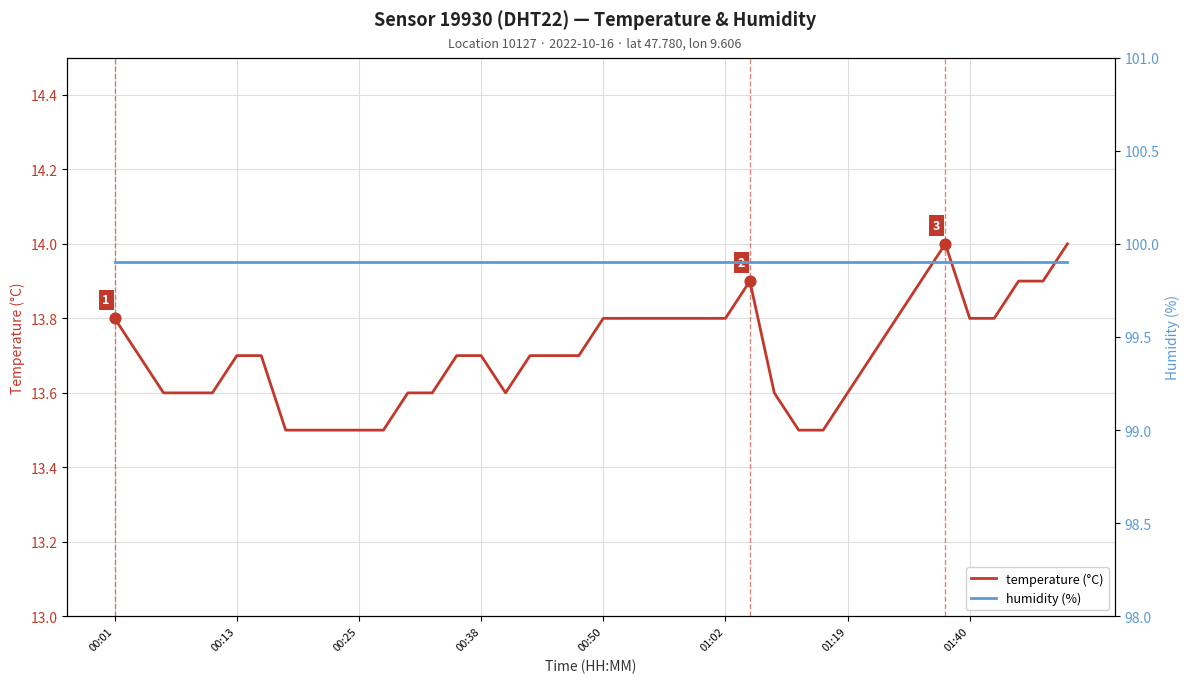

Is the value of temperature (°C) at 31 greater than the value of humidity (%) at 28?

No